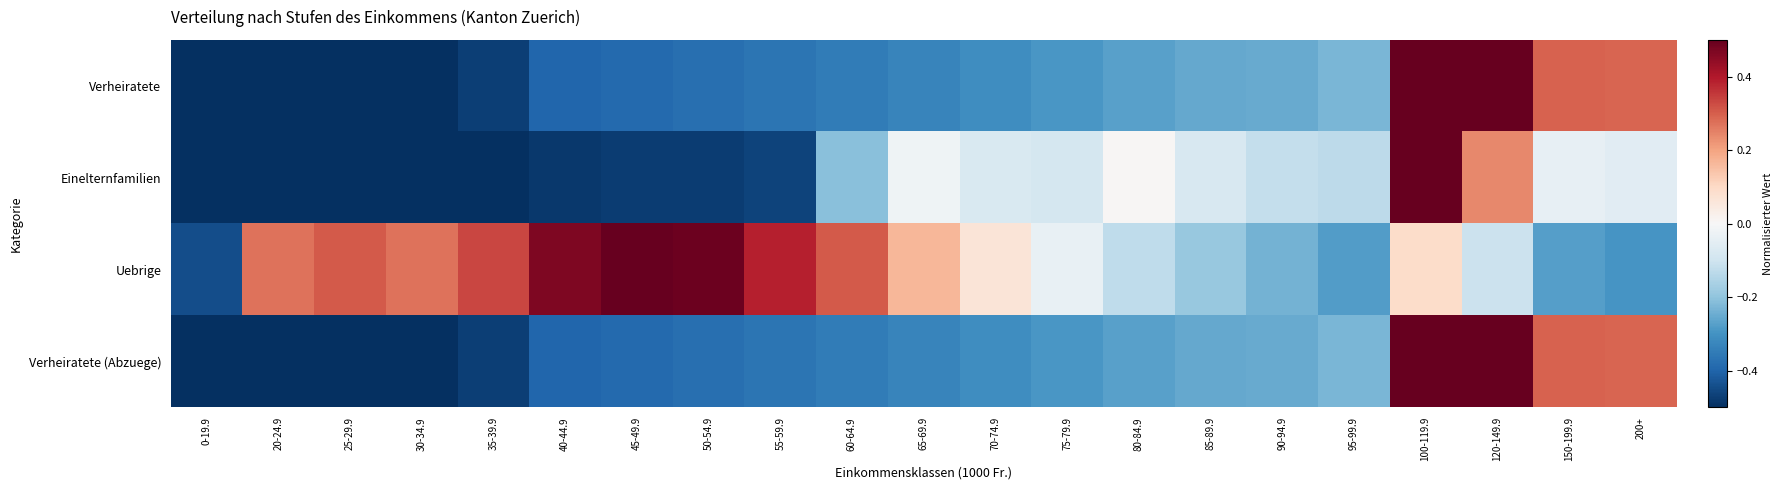

What is the smallest value displayed?

-0.5